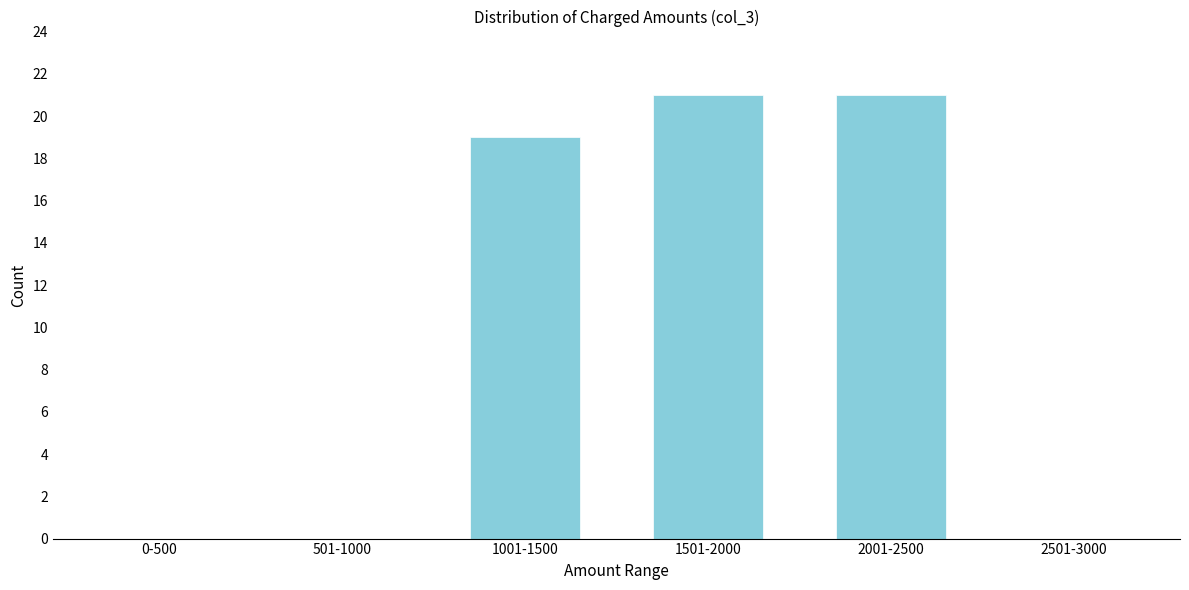

Reading right to left, extract all data points from this chart.

2501-3000=0	2001-2500=21	1501-2000=21	1001-1500=19	501-1000=0	0-500=0